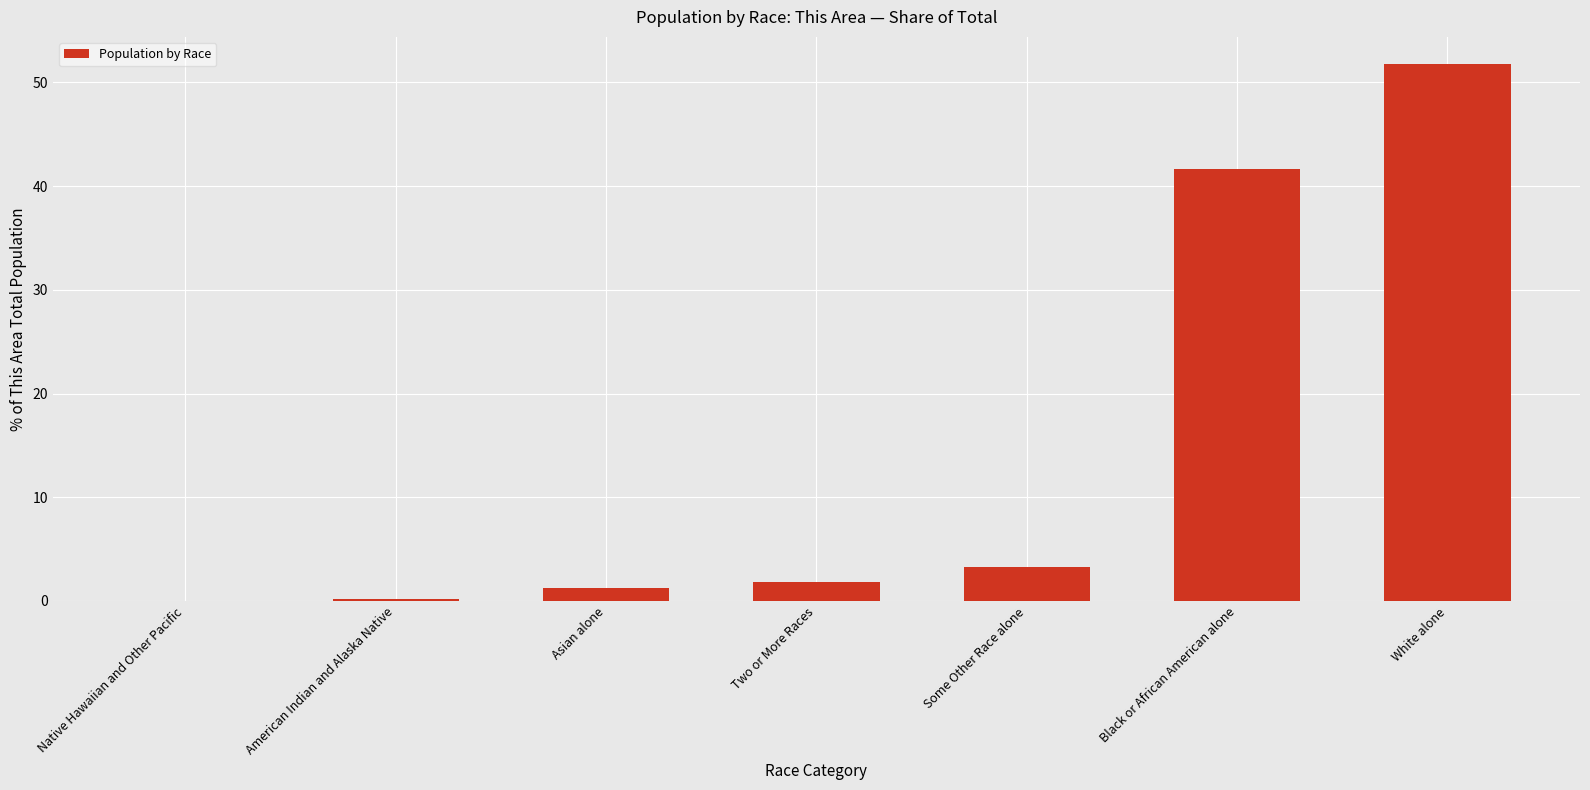

The value at Black or African American alone is 41.6. True or false?

True